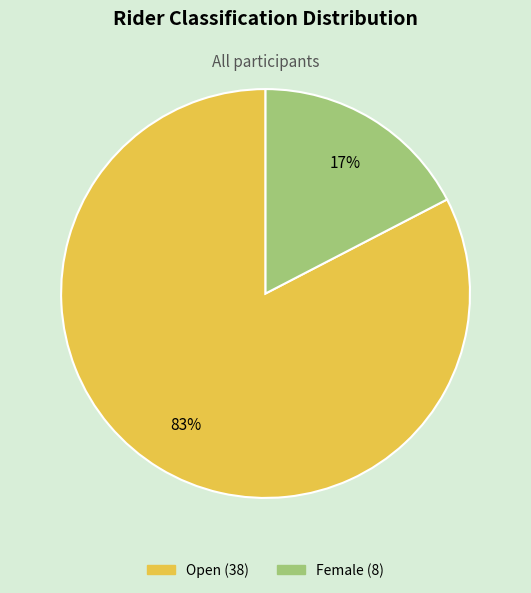

To the nearest percent, what is the combined percentage of Open and Female?

100%